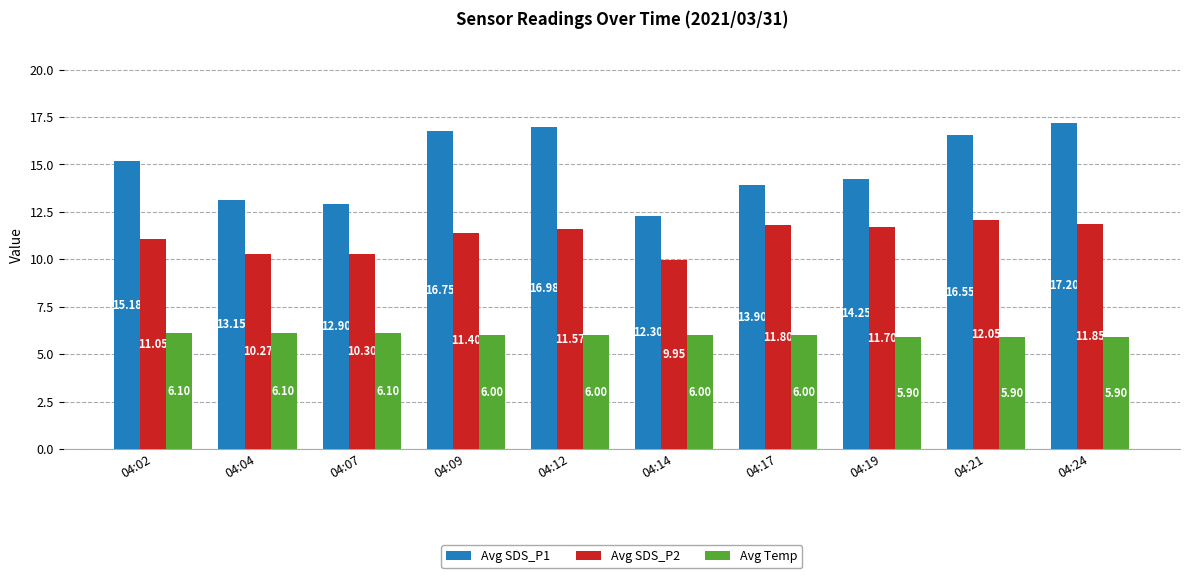

Which category has the highest value in the Avg SDS_P1 series?

04:24